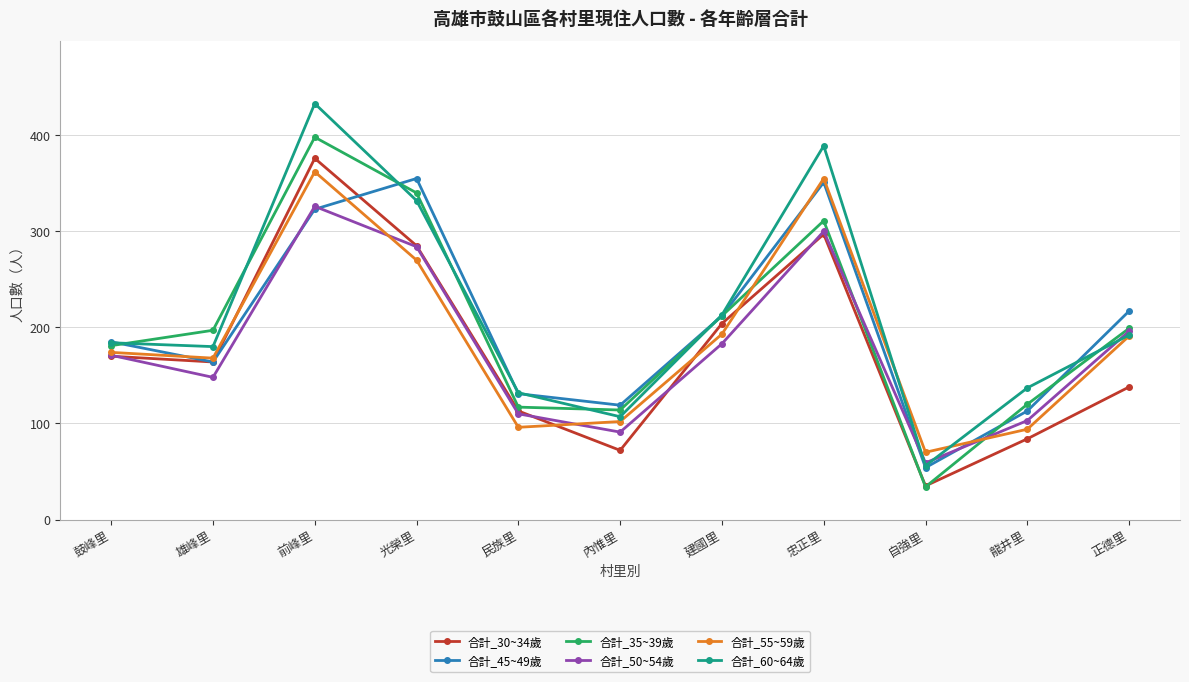

How many data points in 合計_60~64歲 are less than 184?

5